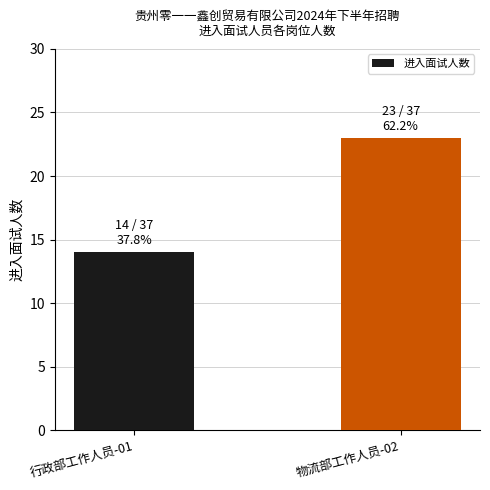

List the labels in order of value, largest first.

物流部工作人员-02, 行政部工作人员-01